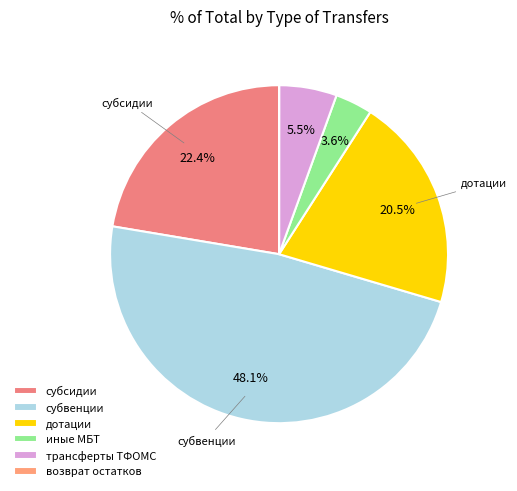

To the nearest percent, what portion does субсидии represent?

22%